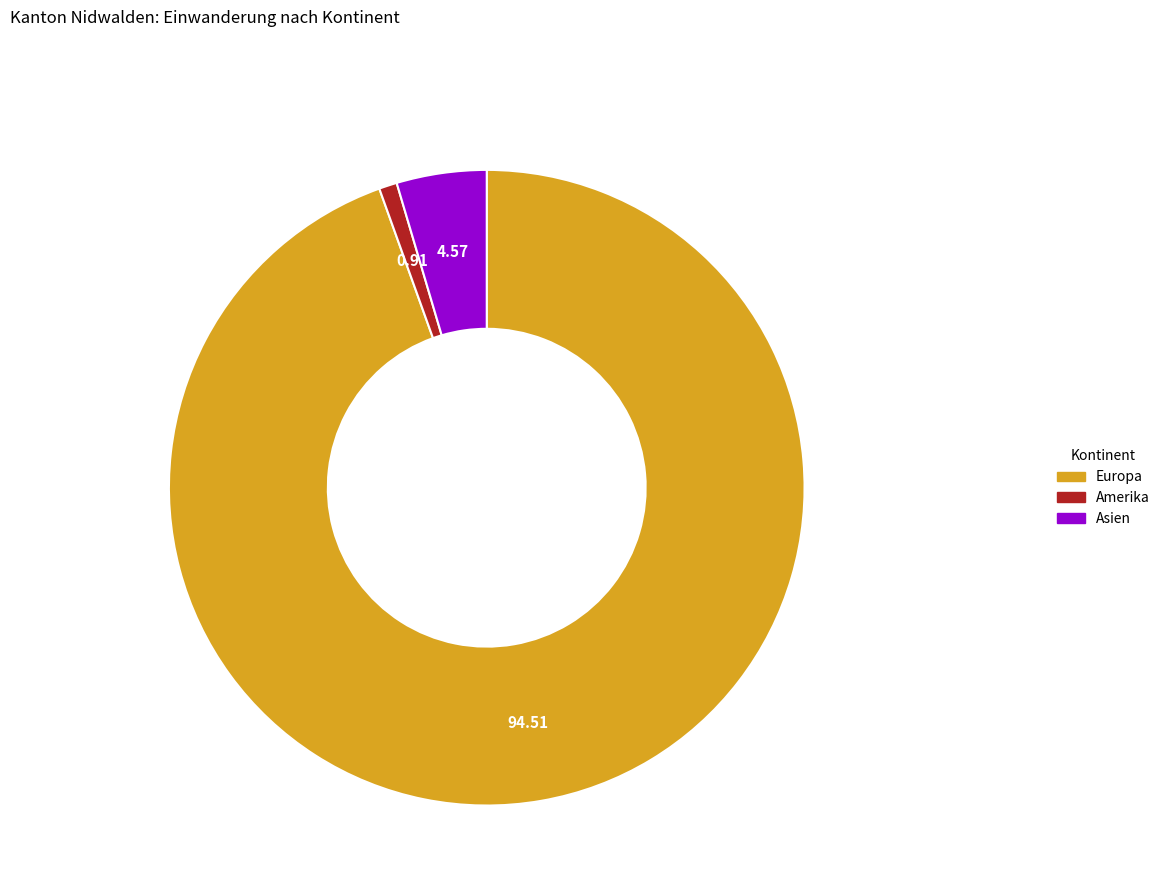

Count the number of slices in the pie.

3